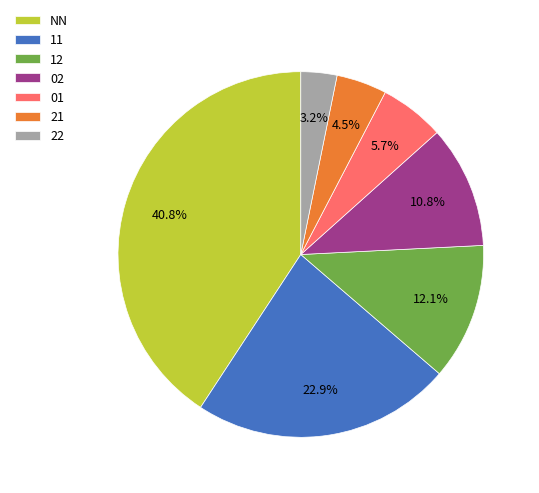

How much of the chart is everything except 12?

87.9%